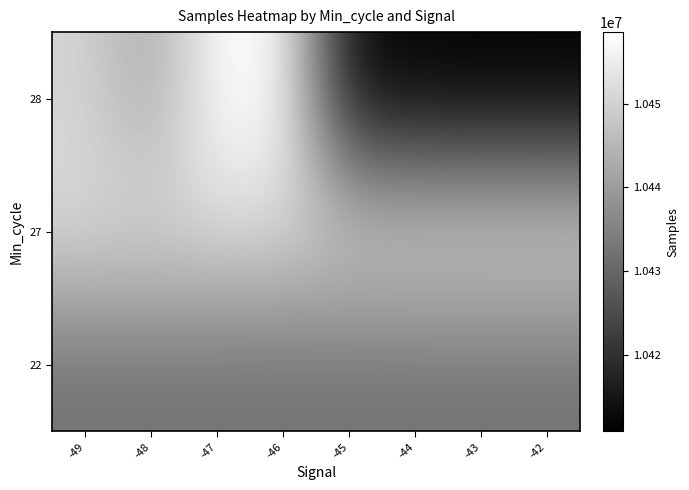

Reading left to right, transcribe all the data shown in this chart.

22: -49=10432168	-48=10432168	-47=10432168	-46=10432168	-45=10432168	-44=10432168	-43=10432168	-42=10432168
27: -49=10451918	-48=10451918	-47=10451841	-46=10451442	-45=10451274	-44=10451827	-43=10451918	-42=10451918
28: -49=10450516	-48=10441812	-47=10458000	-46=10458589	-45=10412769	-44=10411208	-43=10410804	-42=10410921